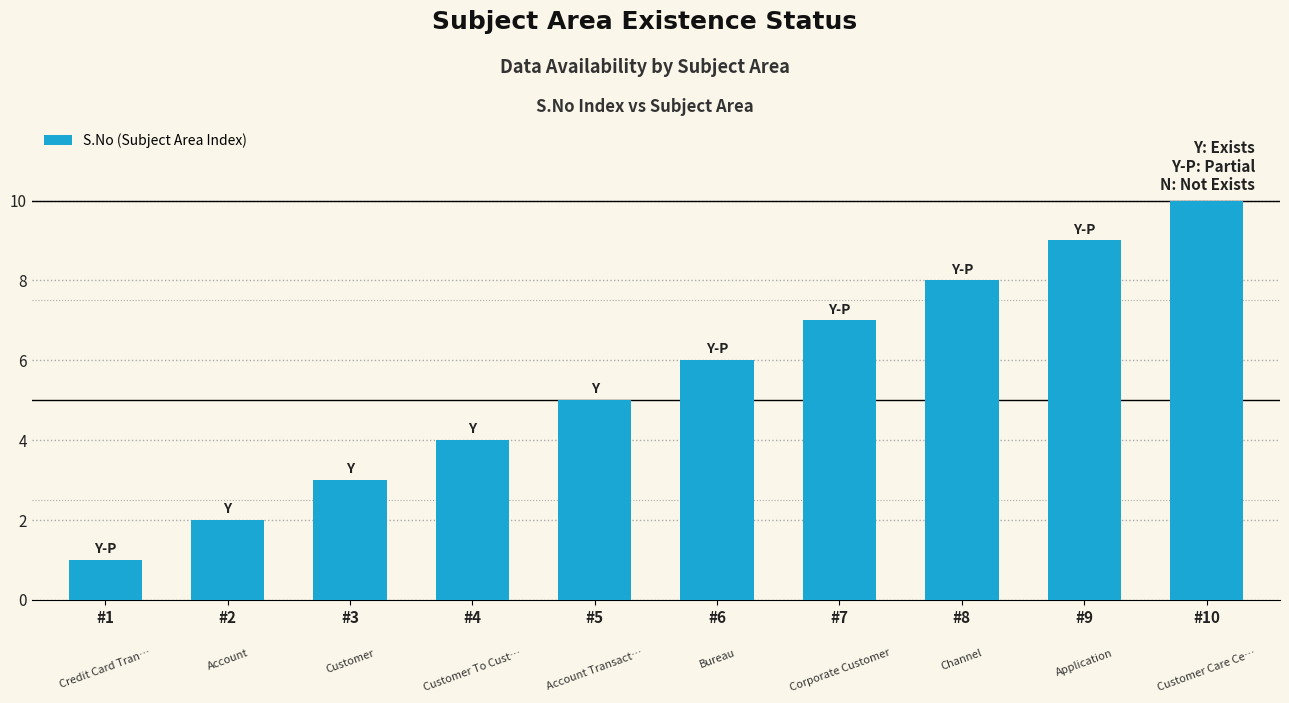

Reading left to right, list all the values displayed in this chart.

1	2	3	4	5	6	7	8	9	10